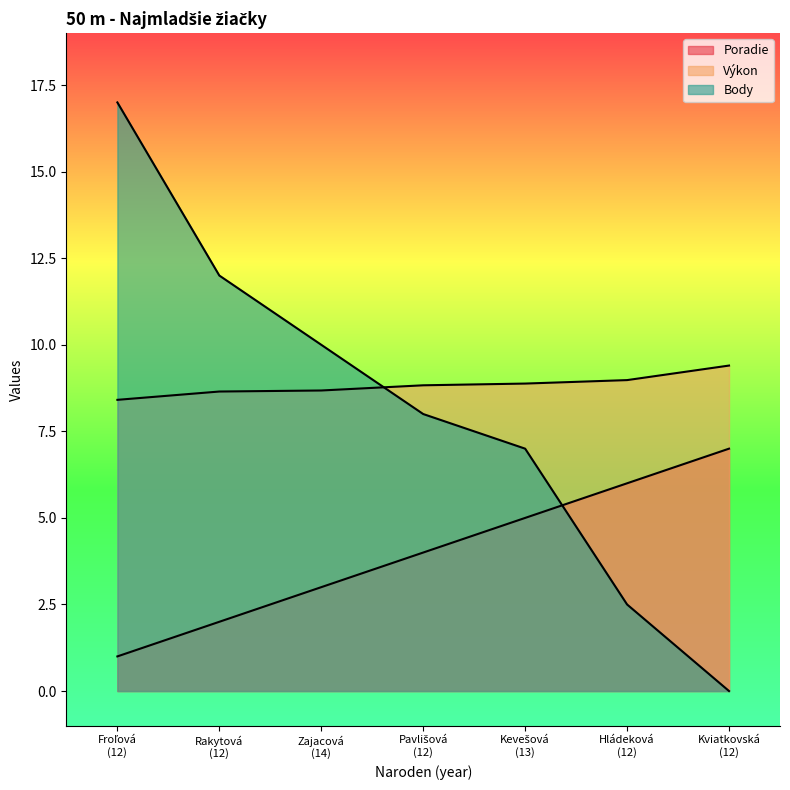

Rank the series at Kevešová (13) from highest to lowest value.

Výkon, Body, Poradie